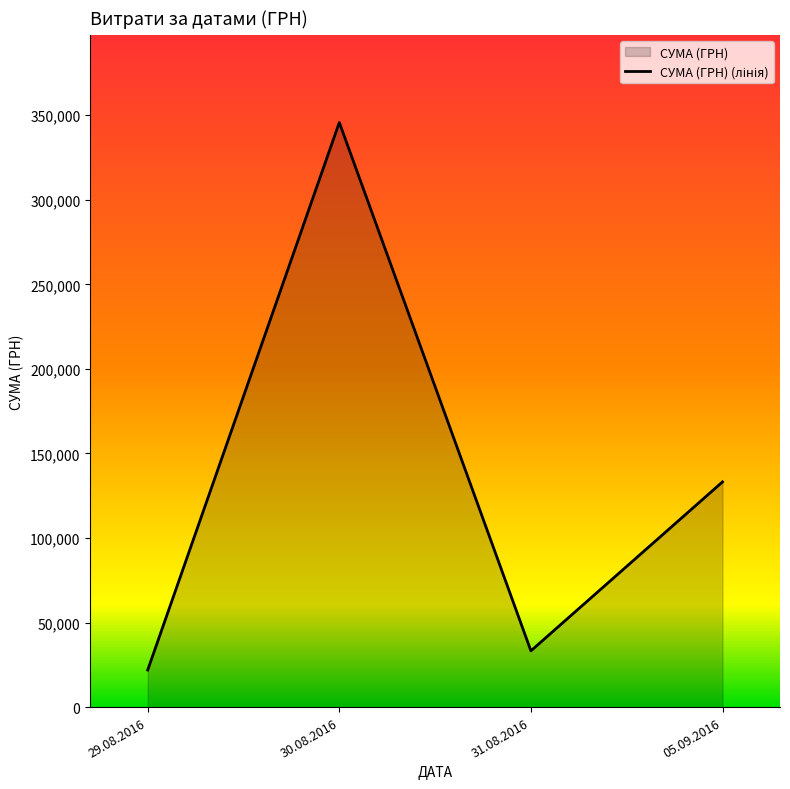

At which category does the chart reach its peak across all series?

30.08.2016